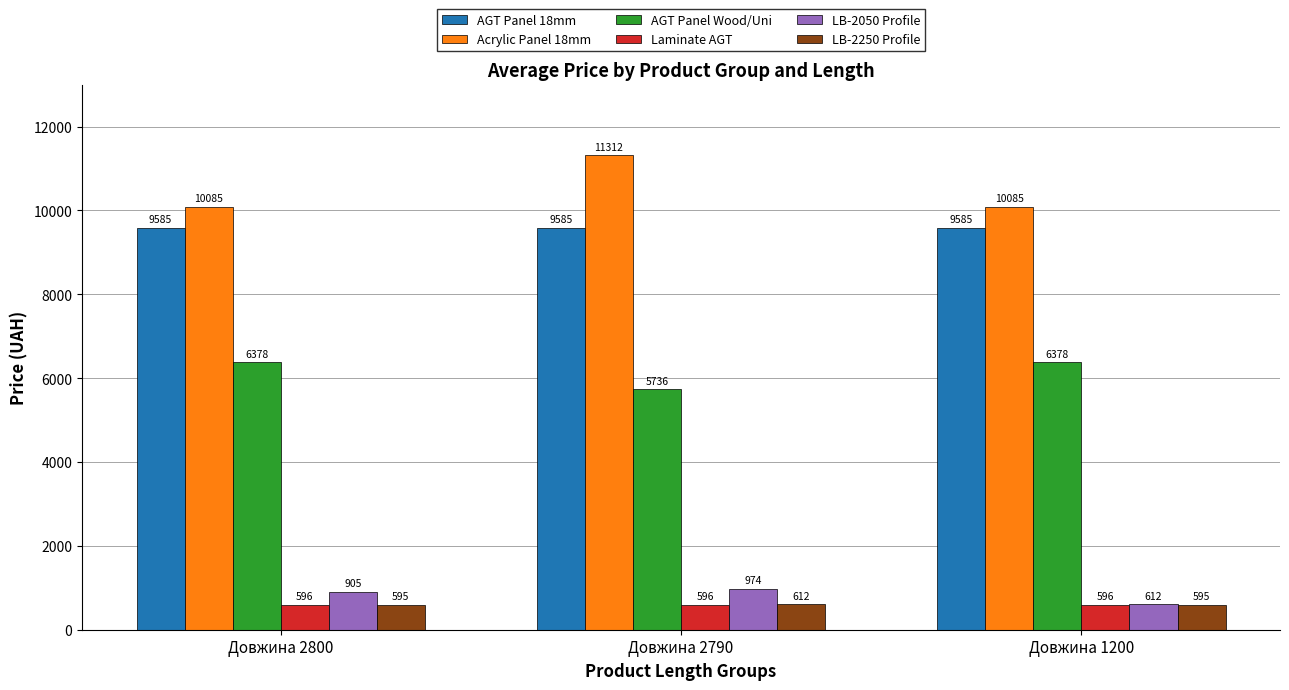

What is the difference between the highest and lowest values at Довжина 2800?

9490.1